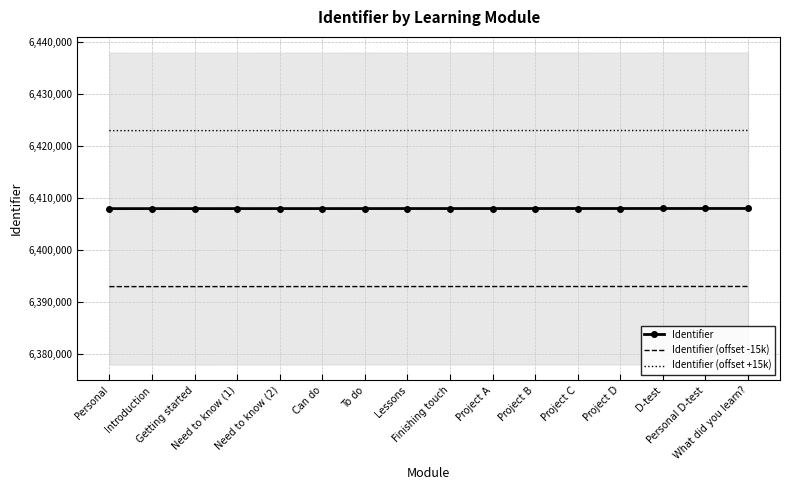

Rank the series by their average value, from highest to lowest.

Identifier (offset +15k), Identifier, Identifier (offset -15k)